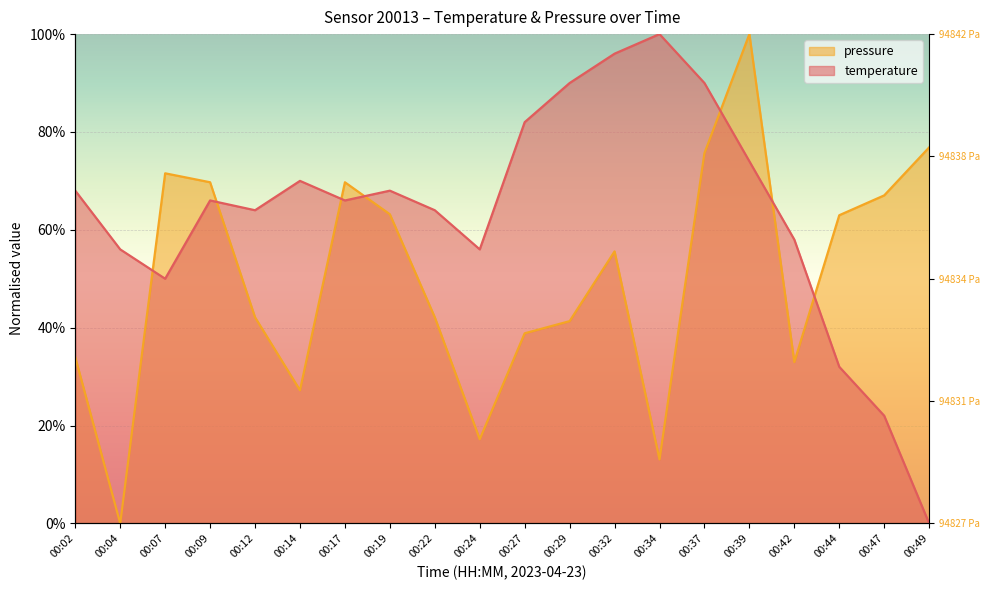

What is the difference between the second highest and second lowest values in the temperature series?

74.0